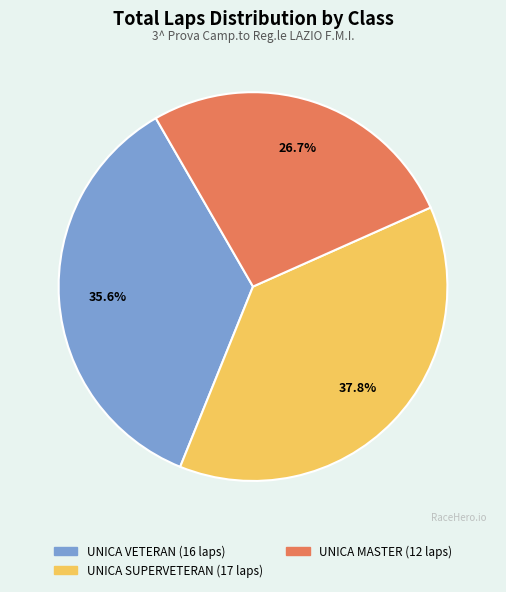

Is there any slice that represents more than half of the pie?

No